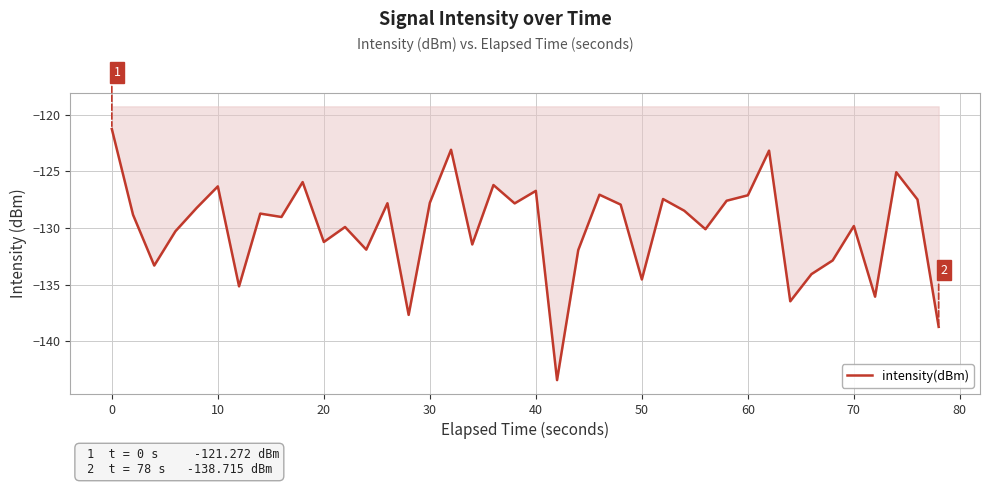

What is the difference between the maximum and minimum values?

22.1